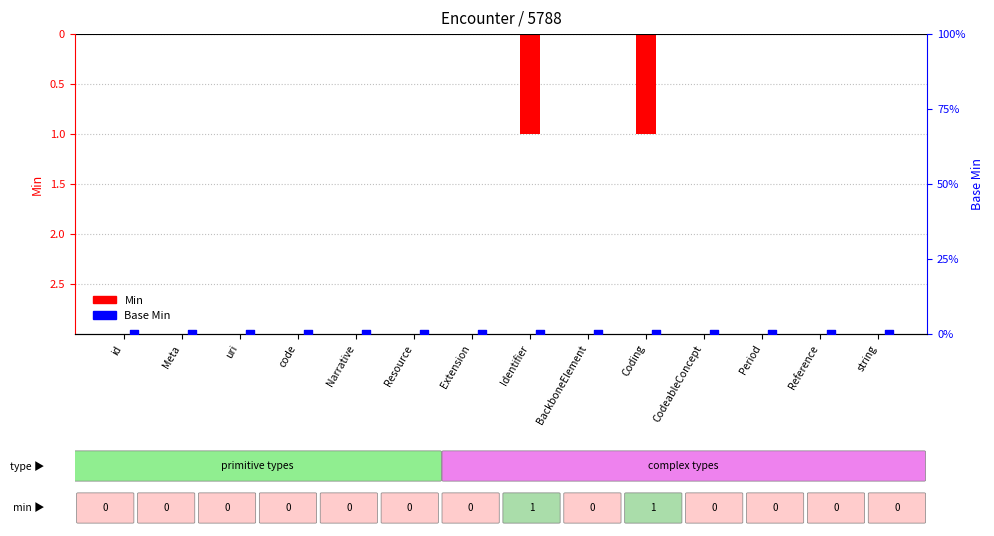

Which series contains the lowest Y value?

Min